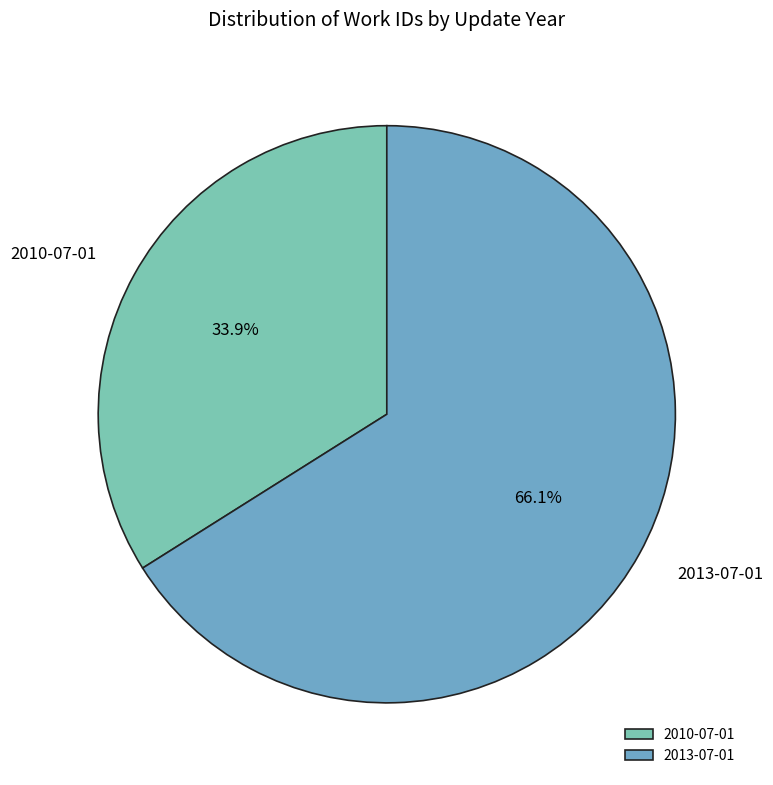

How many slices are in this pie chart?

2